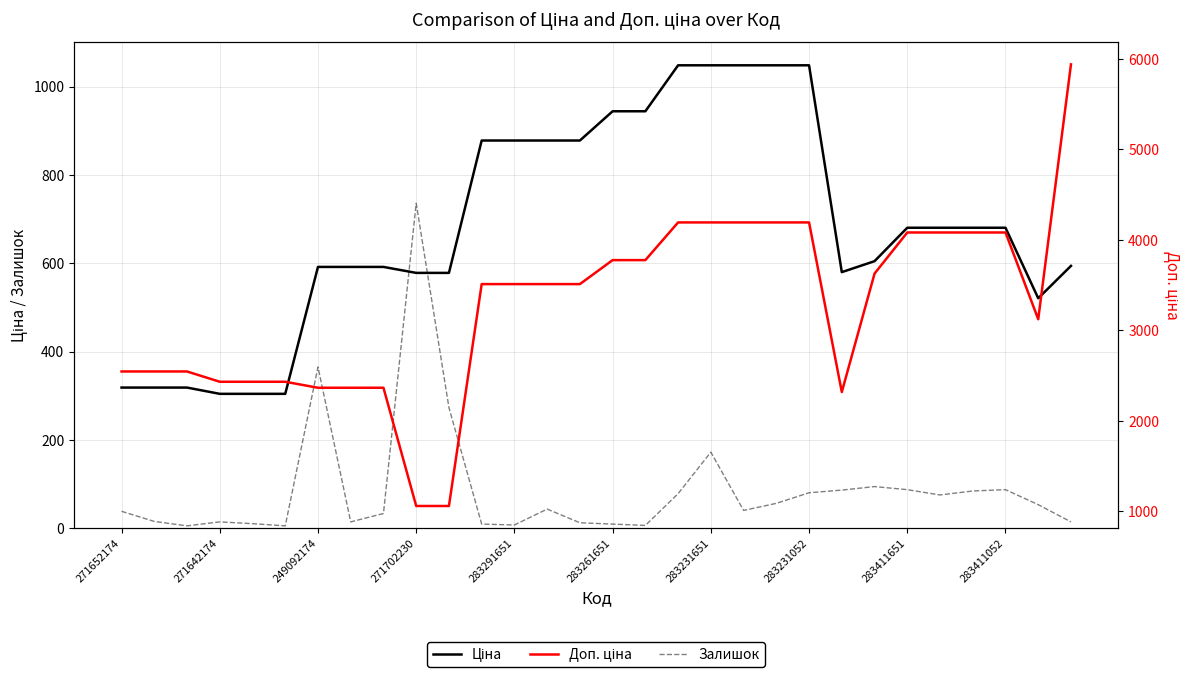

What is the average value of the Залишок series?

86.7